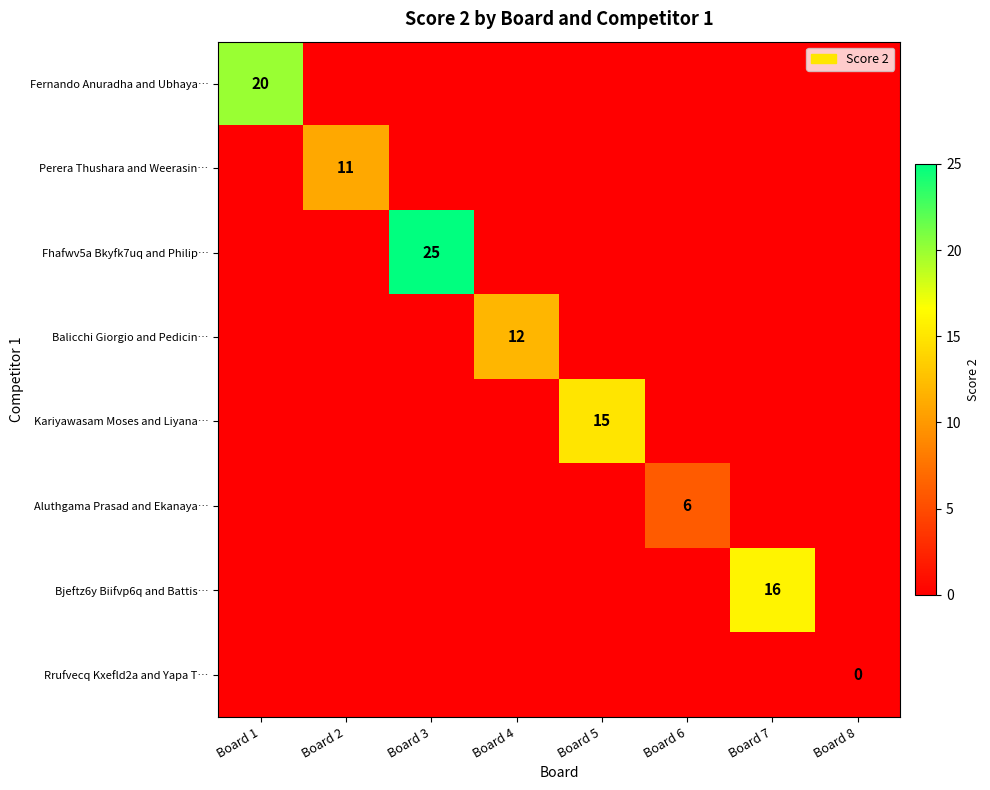

Which label corresponds to the smallest value in the chart?

Board 2